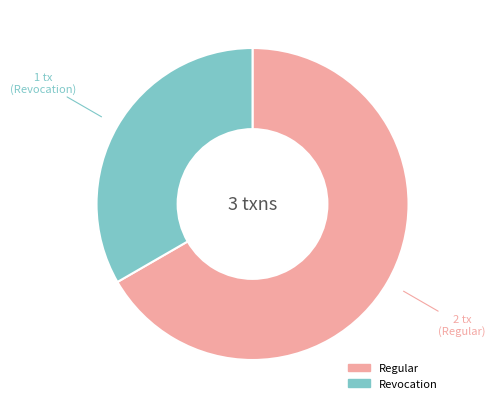

Which category accounts for the majority?

Regular